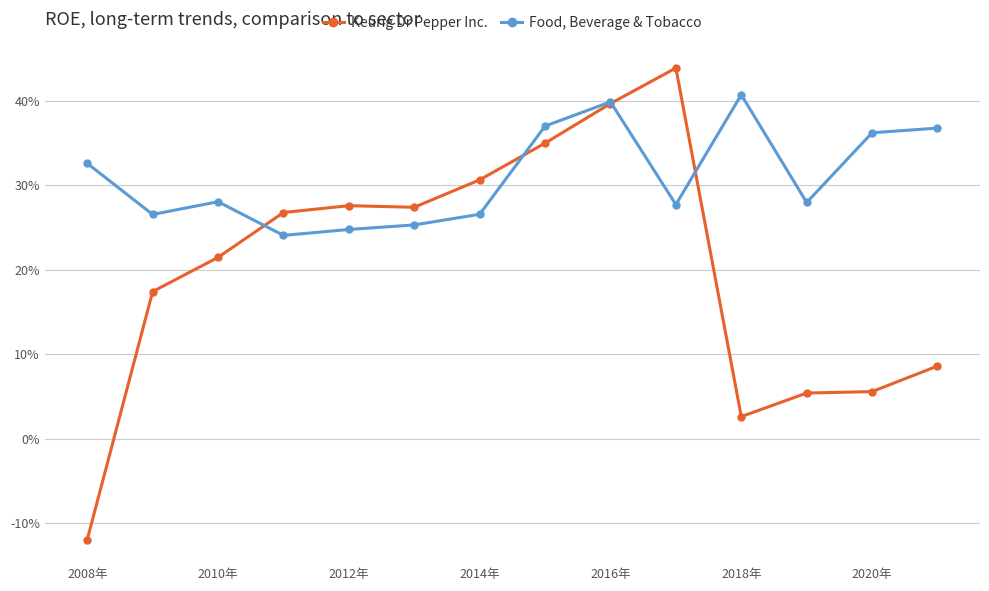

Does the chart have visible grid lines?

Yes